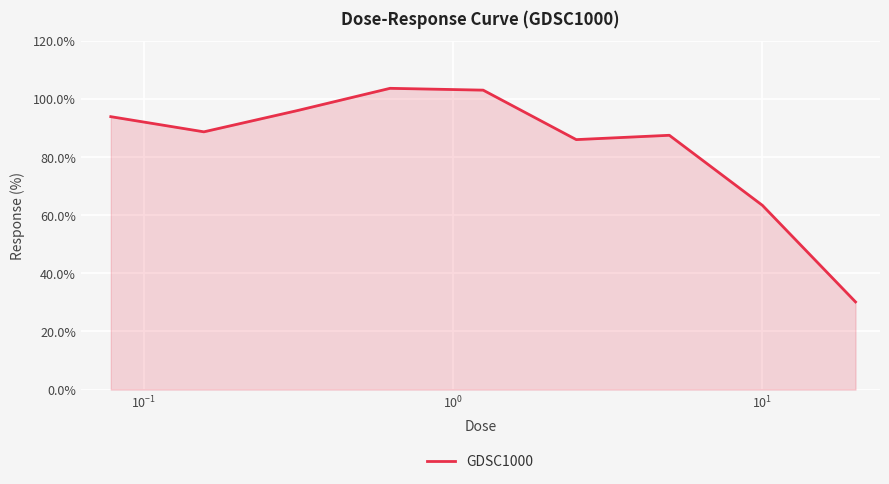

What is the maximum value shown in the chart?

103.6